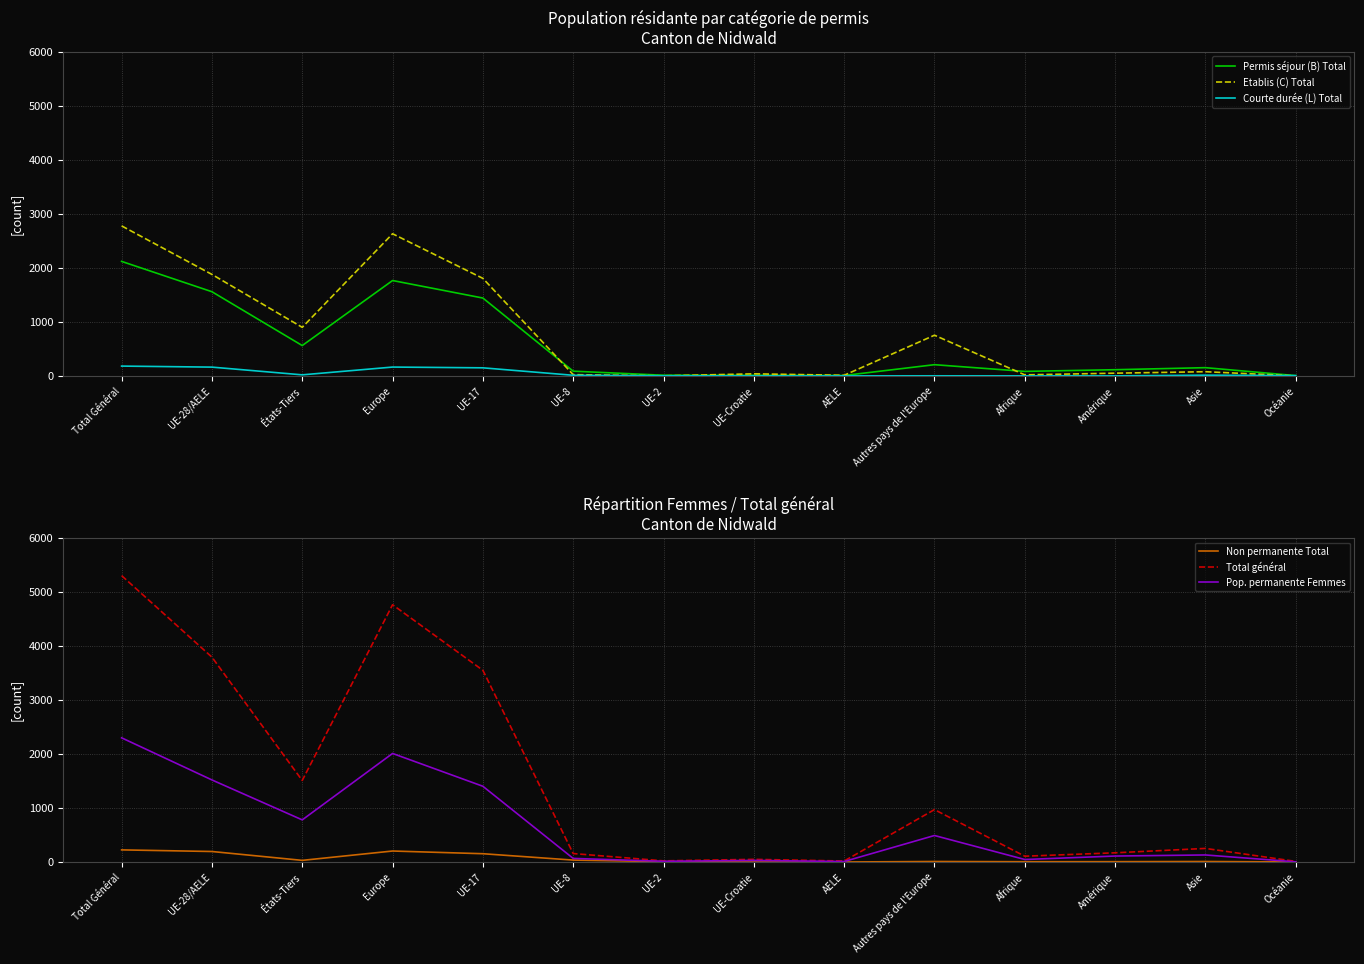

At which category does Courte durée (L) Total reach its first local valley?

États-Tiers